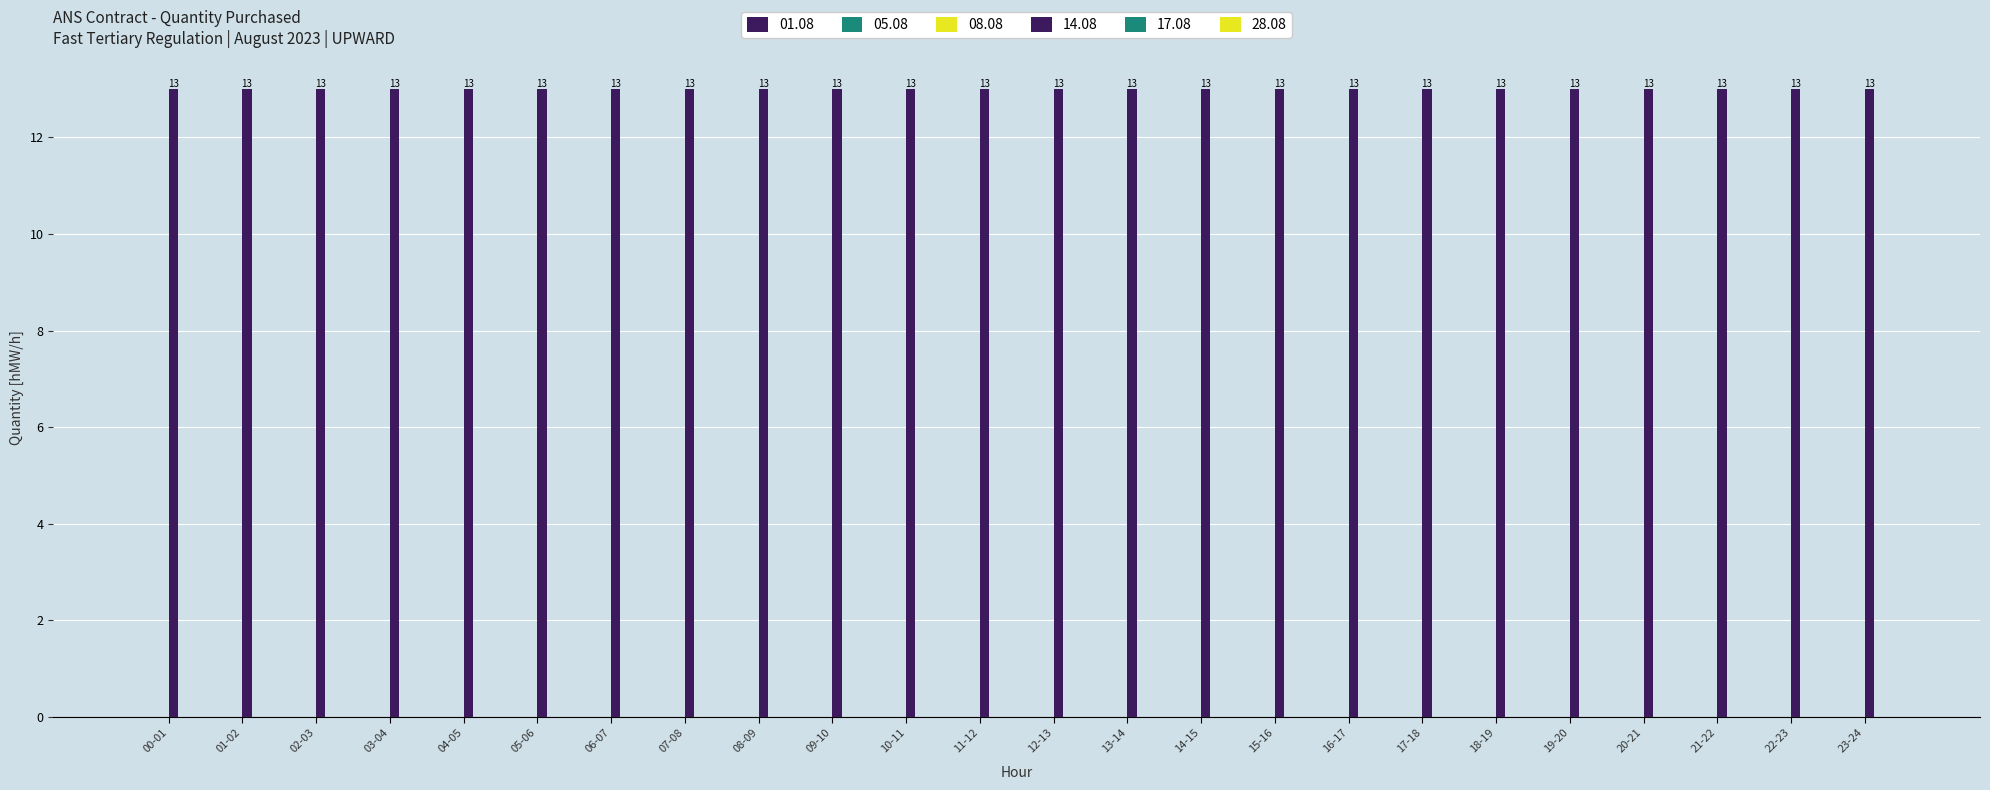

Which series has the widest spread of values?

01.08